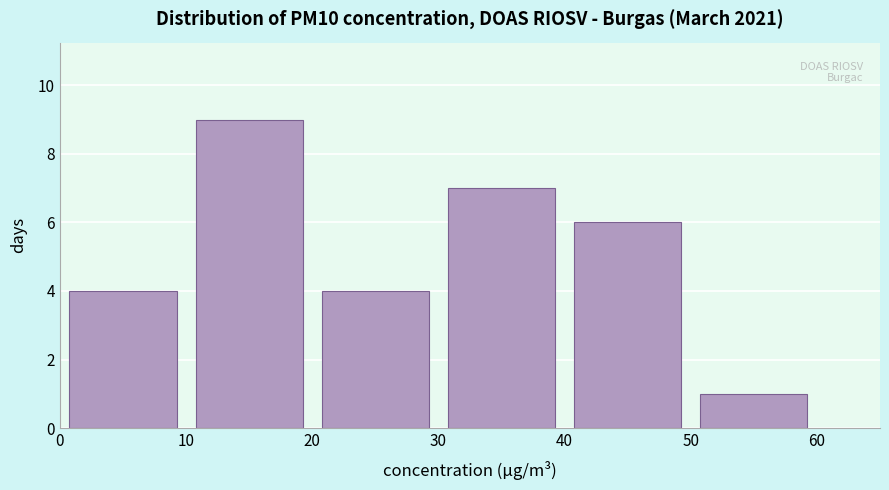

Reading left to right, list every bar in this chart as the range it spans on the x-axis followed by its height. The values are not printed on the chart, so give them approximately, as read against the axis.

0 to 10: 4
10 to 20: 9
20 to 30: 4
30 to 40: 7
40 to 50: 6
50 to 60: 1